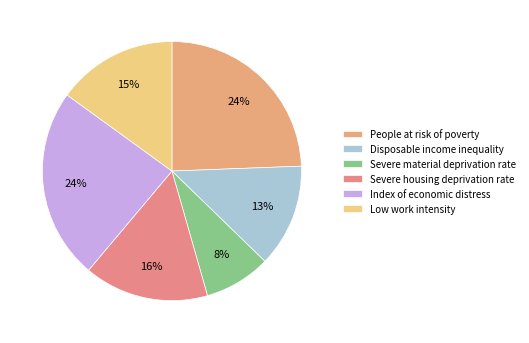

What percentage is the Severe material deprivation rate slice, to the nearest percent?

8%